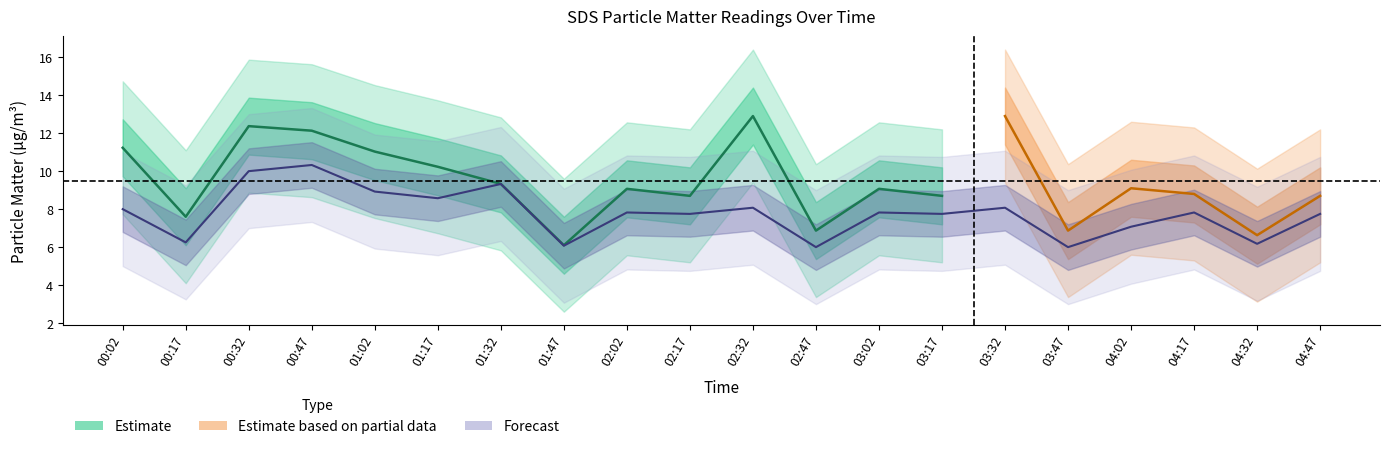

What is the smallest value displayed?

6.0